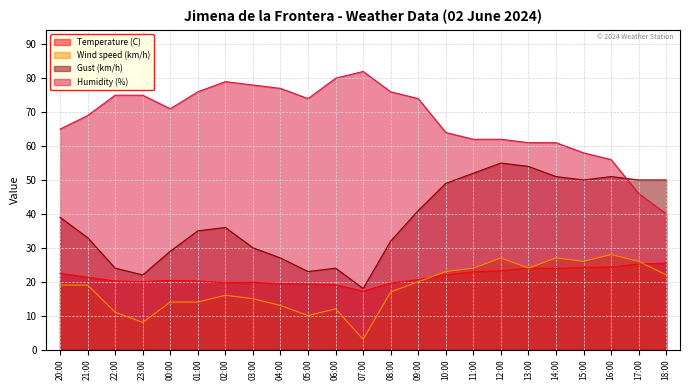

What is the sum of all Humidity (%) values?

1561.0